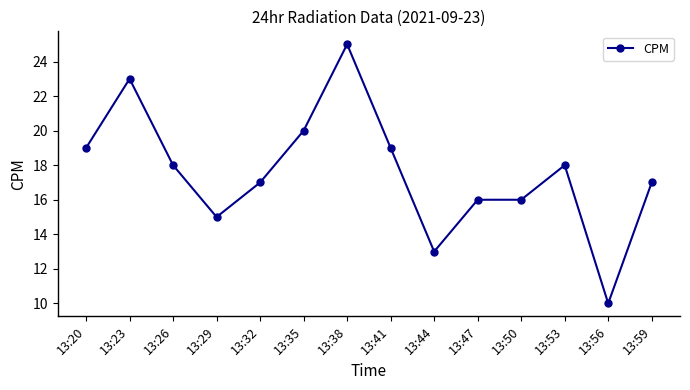

How many series are shown in this chart?

1